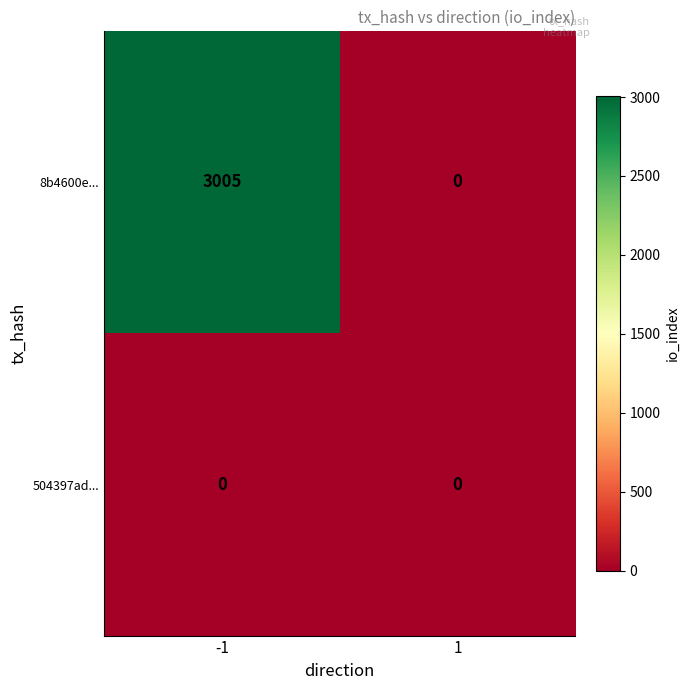

Rank the categories by 8b4600e... value from highest to lowest.

-1, 1